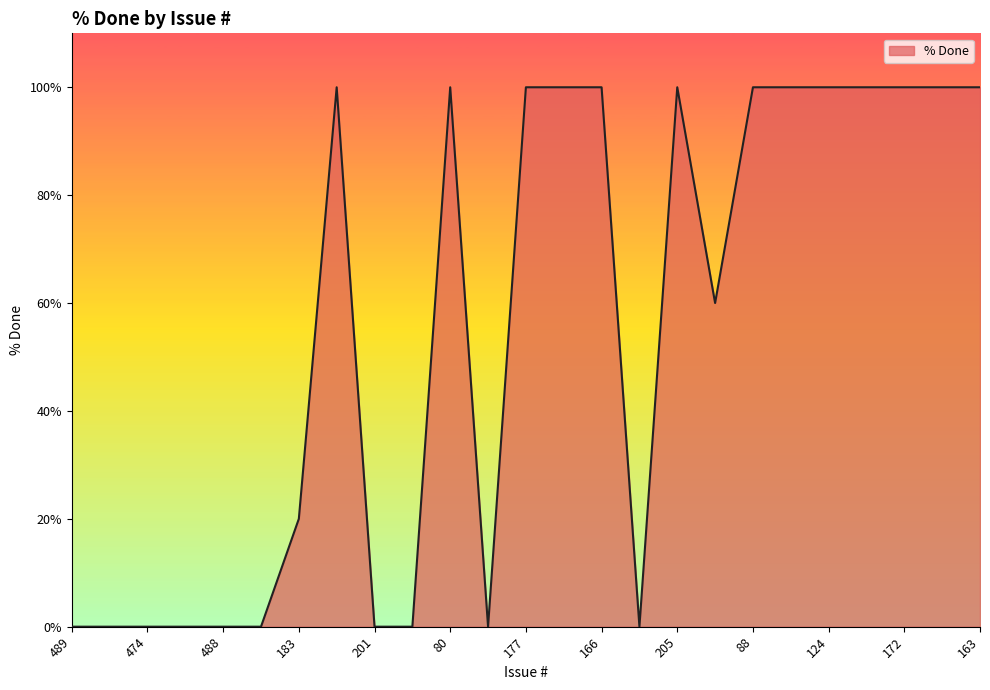

What is the maximum value shown in the chart?

100